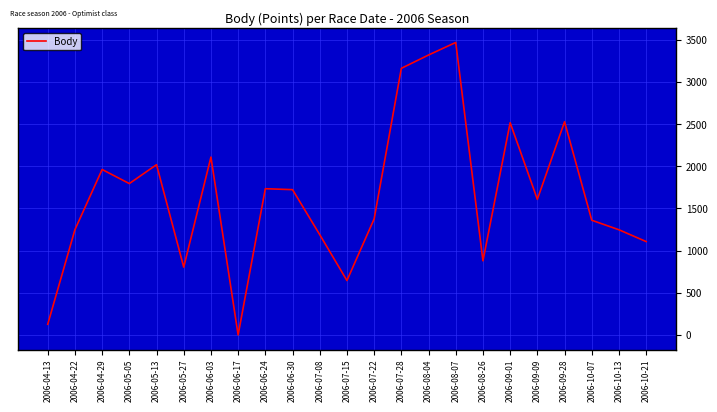

Between 2006-06-03 and 2006-07-08, which is larger?

2006-06-03